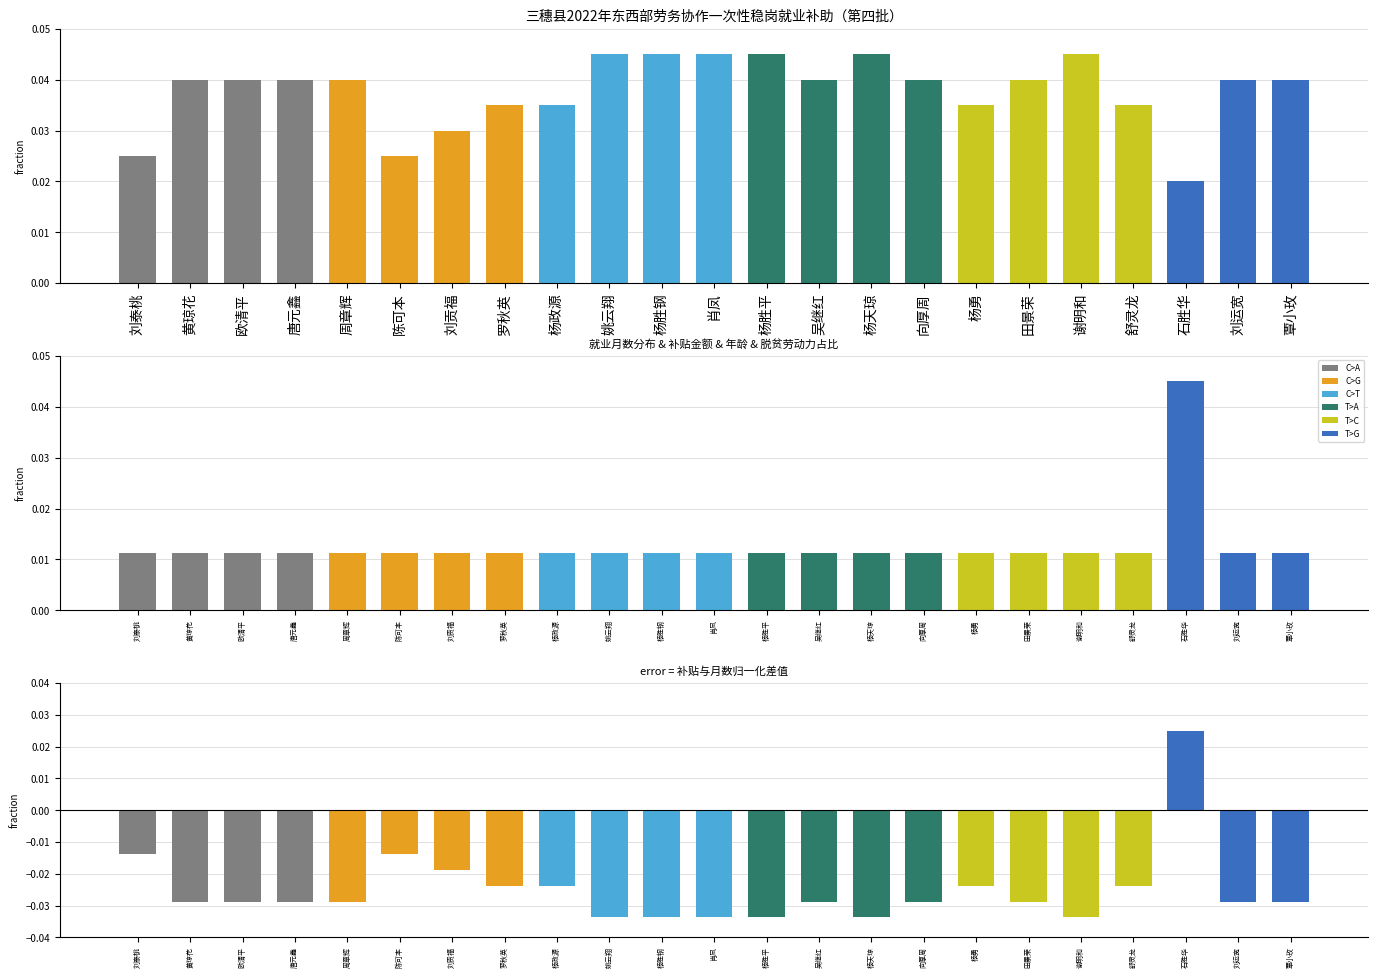

How many bars are there in each group?

3